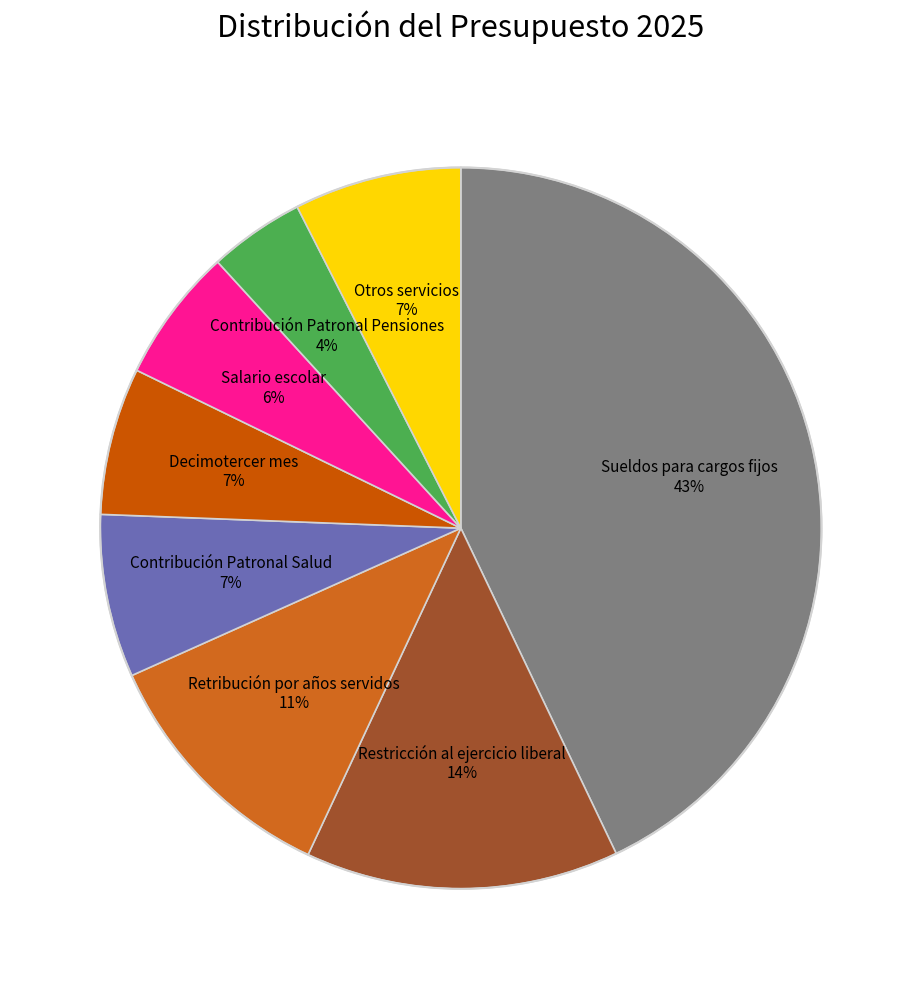

To the nearest percent, what is the average slice percentage?

12%